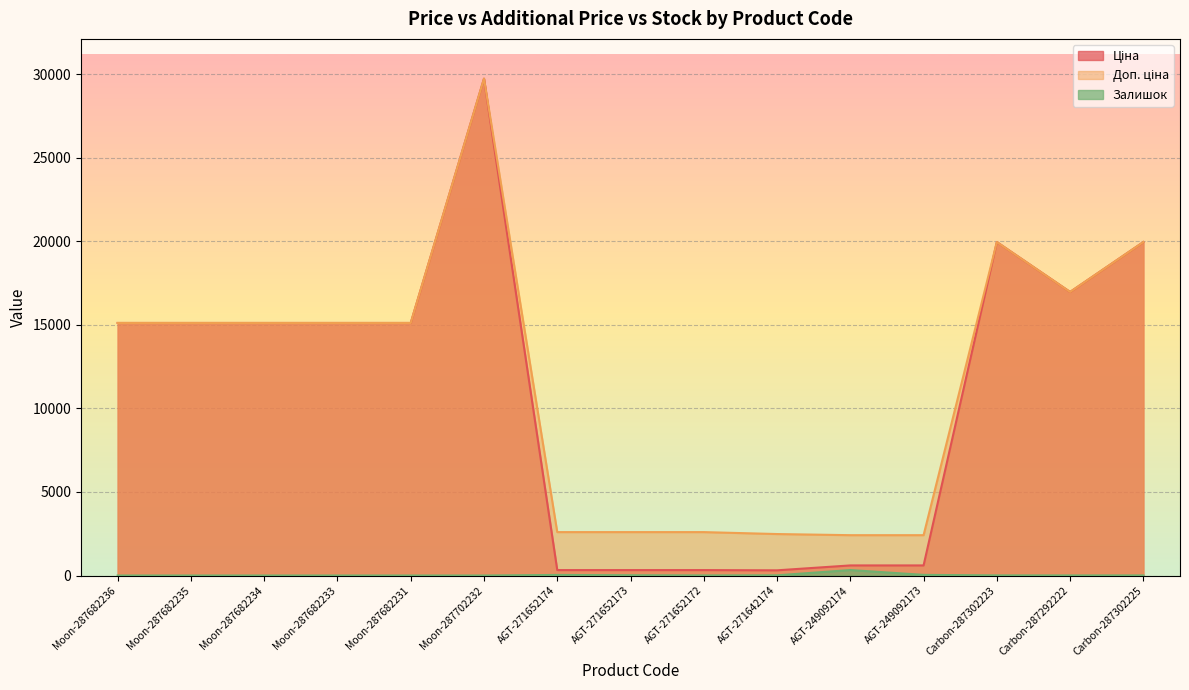

At which category does the chart reach its minimum across all series?

Moon-287682236